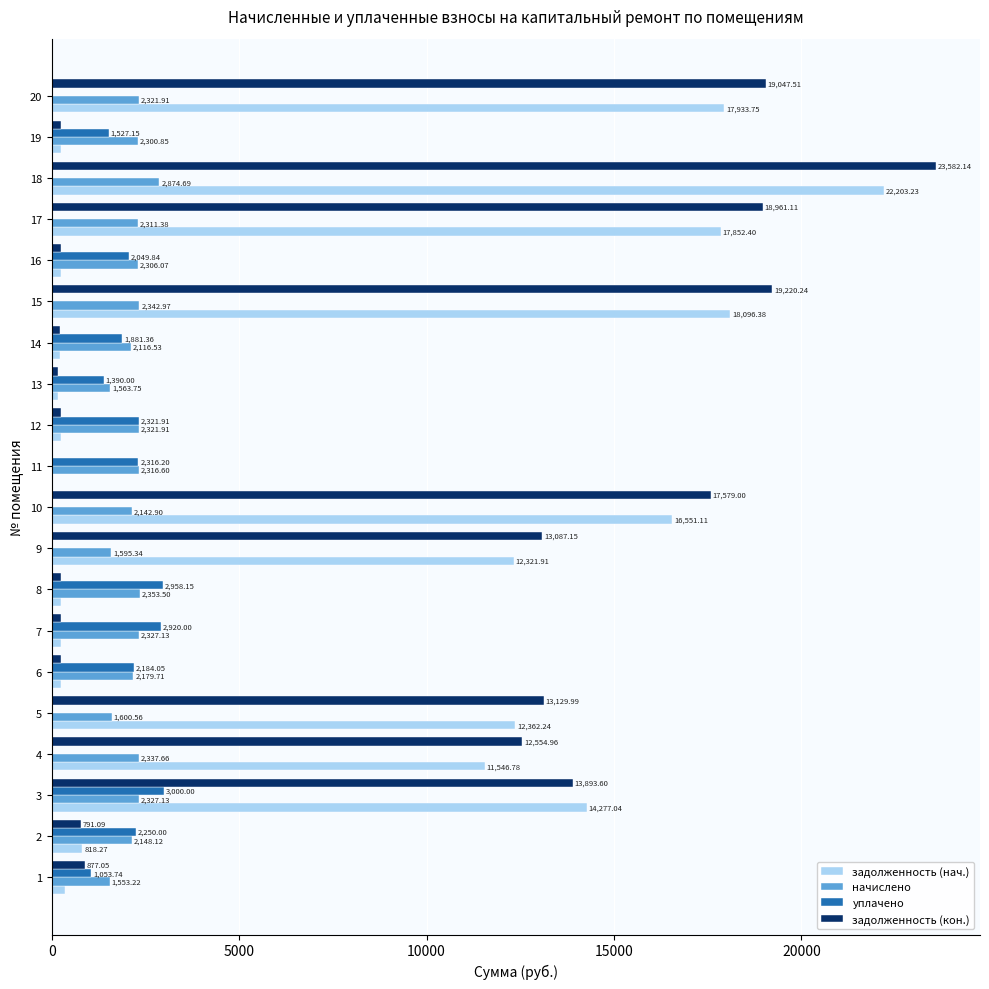

What is the sum of all уплачено values?

25852.4